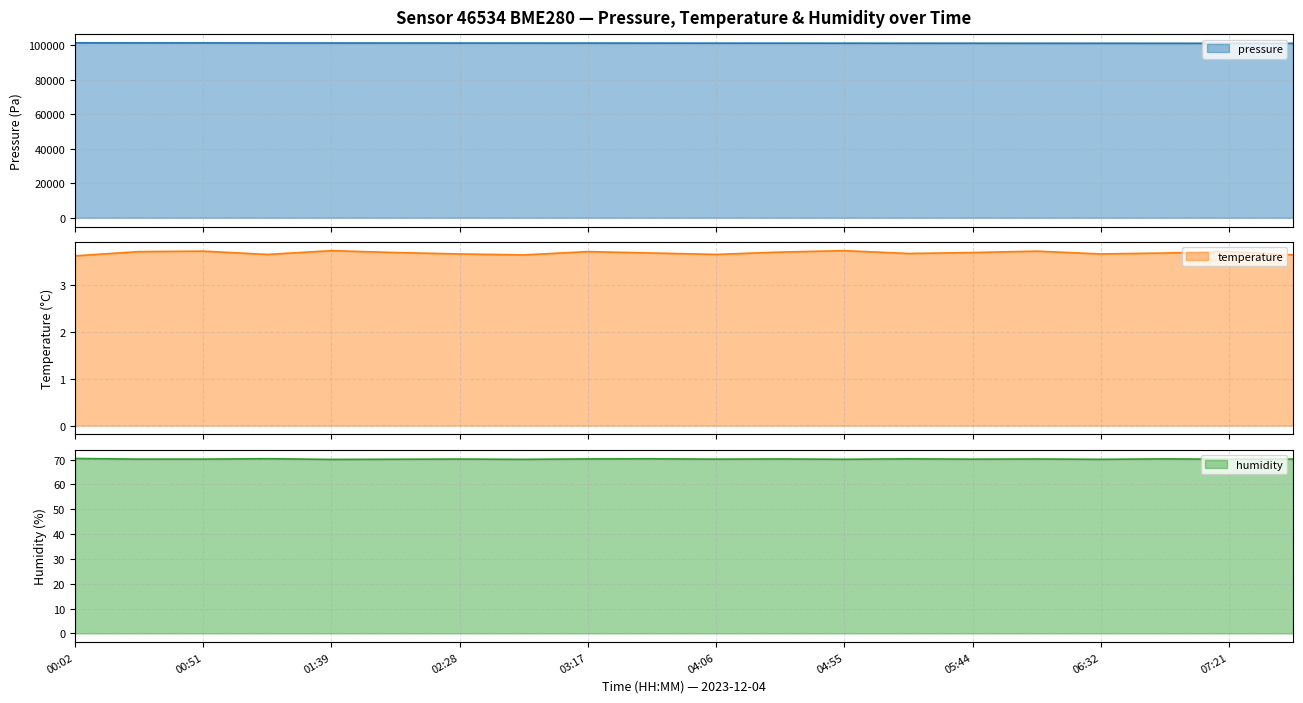

What is the label of the 8th point from the right?

04:55